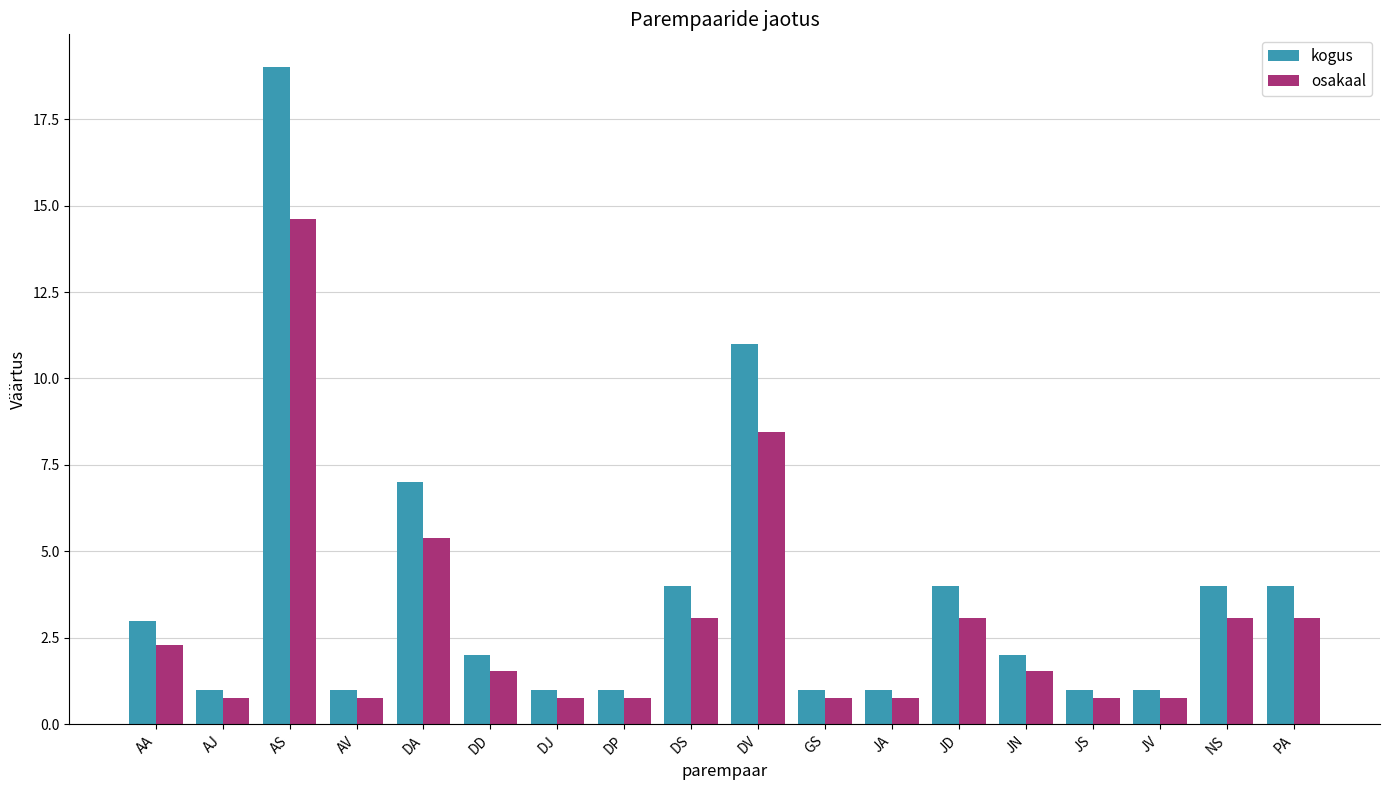

How many series are shown in this chart?

2